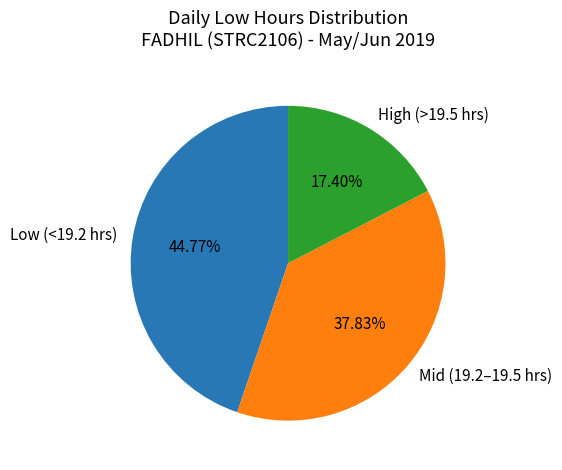

Rank the categories by value from highest to lowest.

Low (<19.2 hrs), Mid (19.2–19.5 hrs), High (>19.5 hrs)